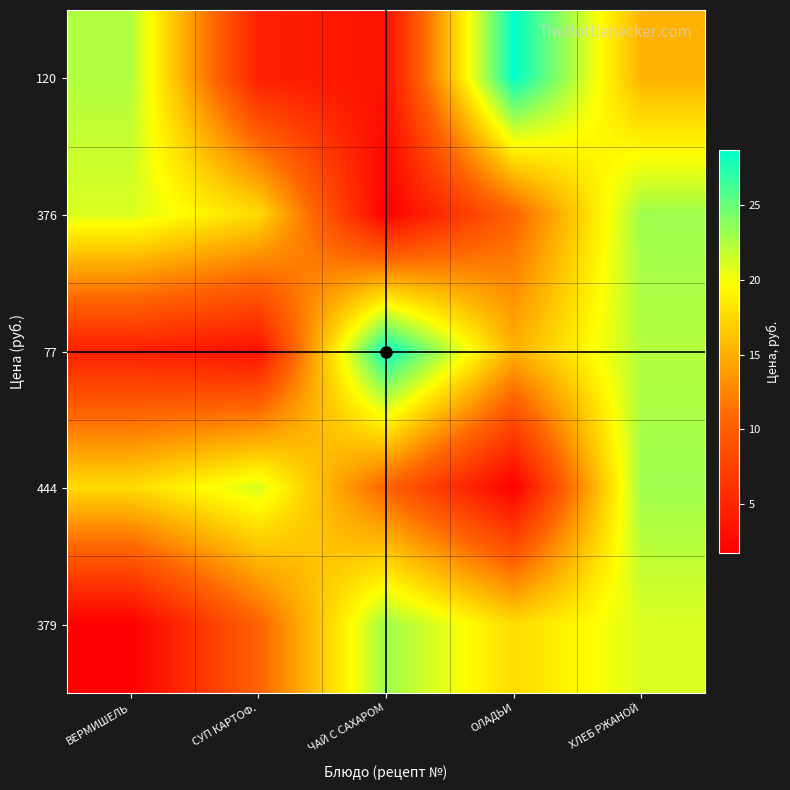

What is the total value across all series at СУП КАРТОФ.?

57.0